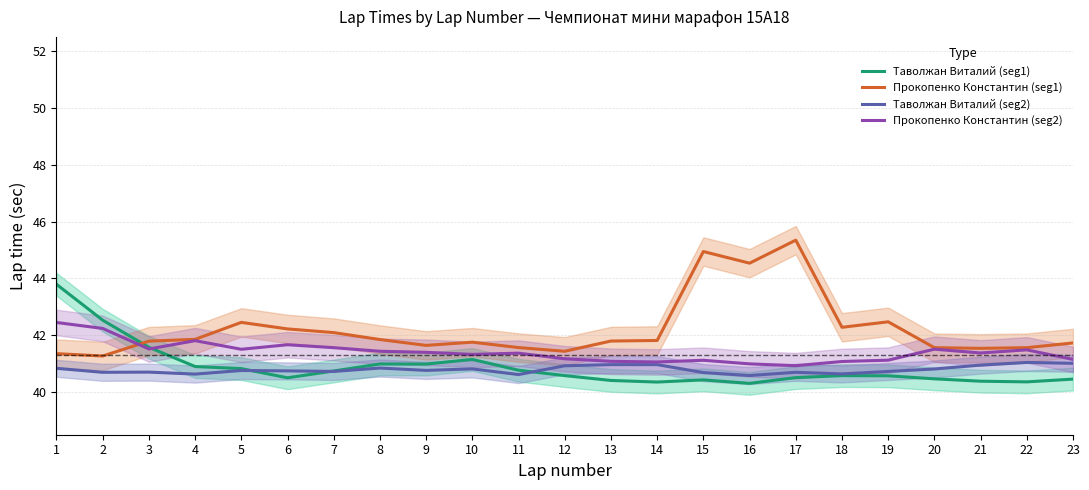

What is the minimum value for Таволжан Виталий (seg2)?

40.6